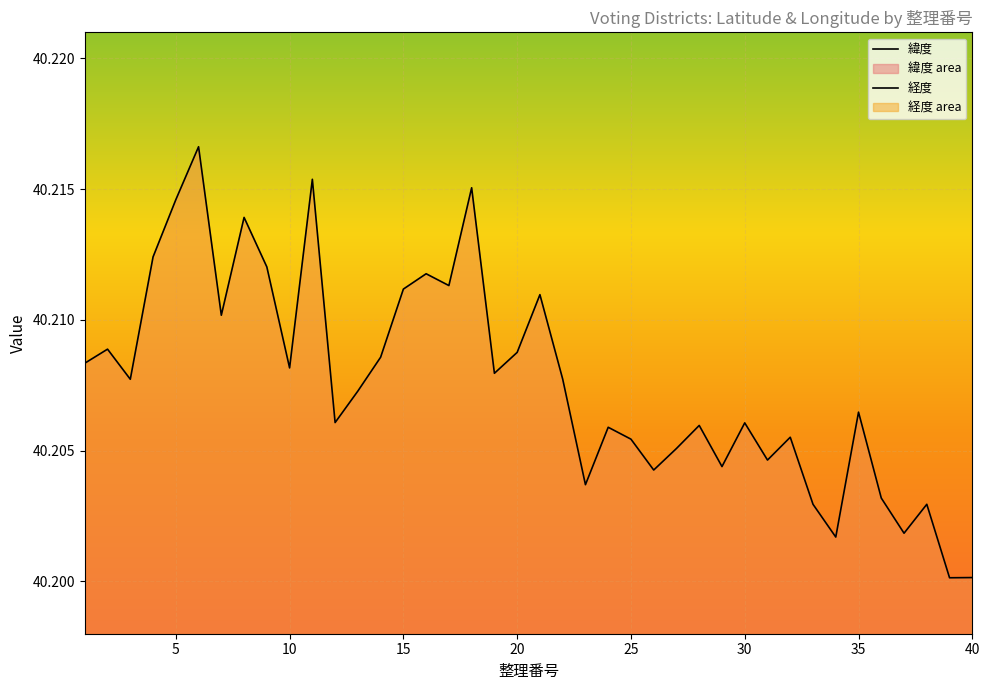

Count the 緯度 values in the range 40 to 41.

40